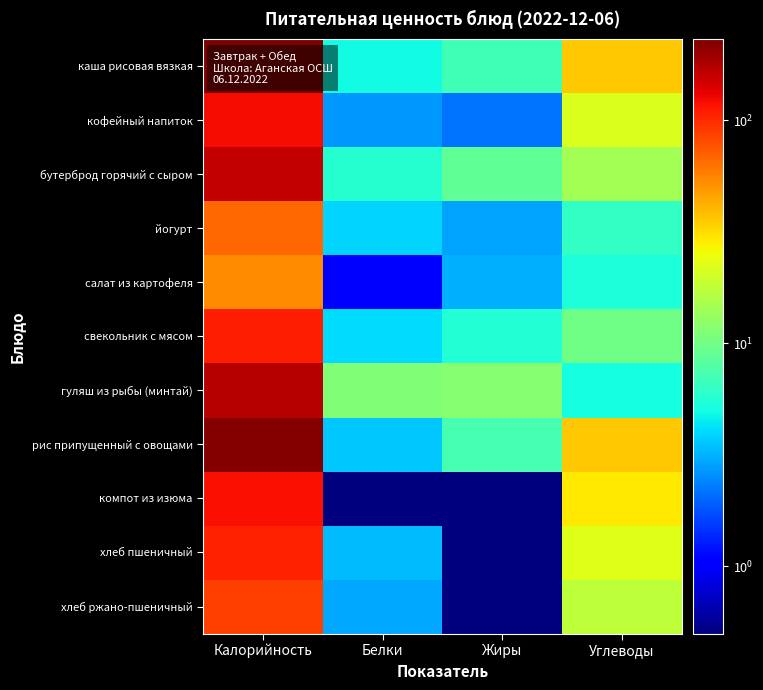

Reading left to right, list all the values displayed in this chart.

каша рисовая вязкая: Калорийность=231.5	Белки=4.9	Жиры=6.9	Углеводы=36.4
кофейный напиток: Калорийность=121.5	Белки=2.7	Жиры=2.2	Углеводы=22.0
бутерброд горячий с сыром: Калорийность=158.8	Белки=5.7	Жиры=8.7	Углеводы=14.4
йогурт: Калорийность=66.8	Белки=3.9	Жиры=2.9	Углеводы=6.3
салат из картофеля: Калорийность=53.4	Белки=1.0	Жиры=3.1	Углеводы=5.3
свекольник с мясом: Калорийность=109.1	Белки=4.1	Жиры=5.6	Углеводы=9.9
гуляш из рыбы (минтай): Калорийность=172.2	Белки=11.2	Жиры=11.8	Углеводы=5.1
рис припущенный с овощами: Калорийность=224.2	Белки=3.6	Жиры=7.3	Углеводы=35.8
компот из изюма: Калорийность=119.1	Белки=0.5	Жиры=0.1	Углеводы=29.1
хлеб пшеничный: Калорийность=105.5	Белки=3.4	Жиры=0.4	Углеводы=22.1
хлеб ржано-пшеничный: Калорийность=88.0	Белки=3.0	Жиры=0.5	Углеводы=17.8